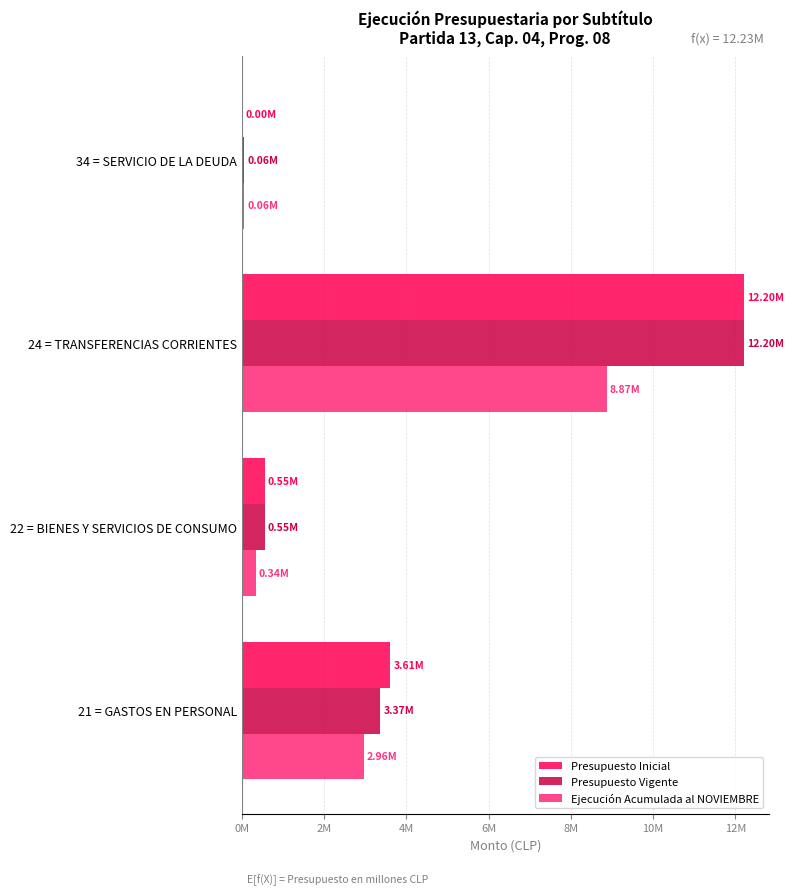

Rank the series by their maximum value, from highest to lowest.

Presupuesto Inicial, Presupuesto Vigente, Ejecución Acumulada al NOVIEMBRE